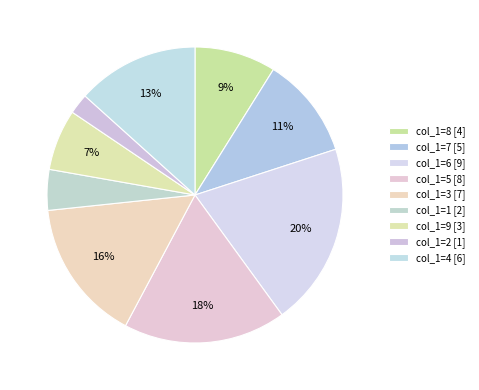

How many slices are in this pie chart?

9